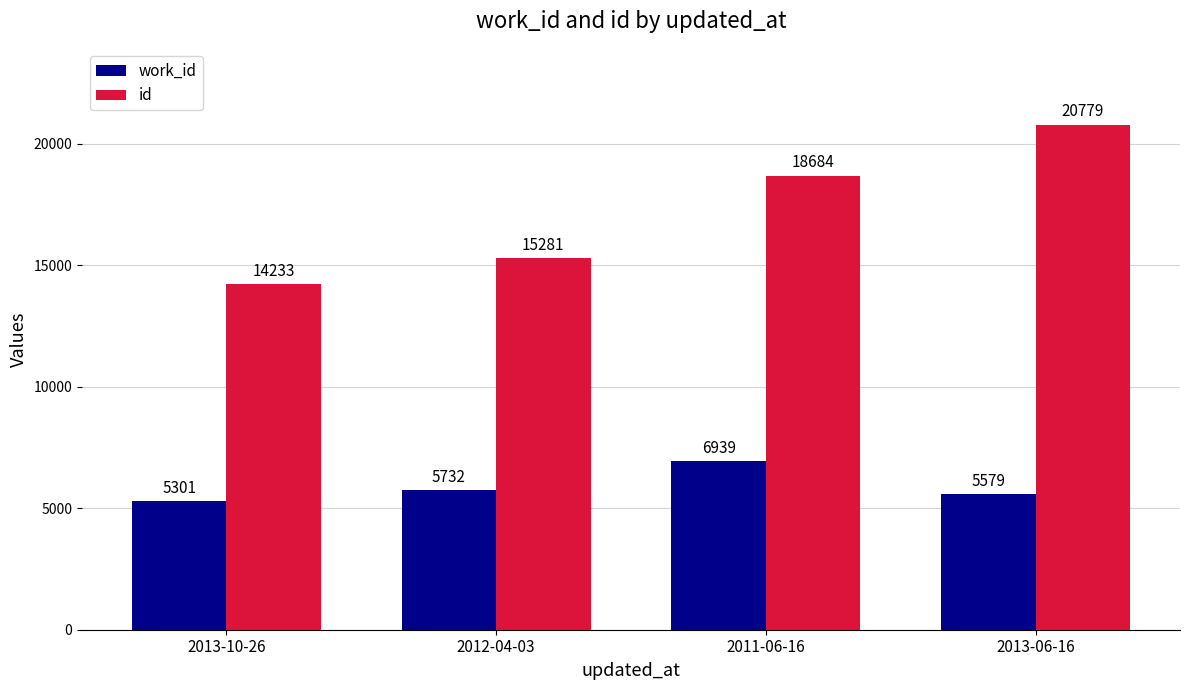

What is the maximum value for id?

20779